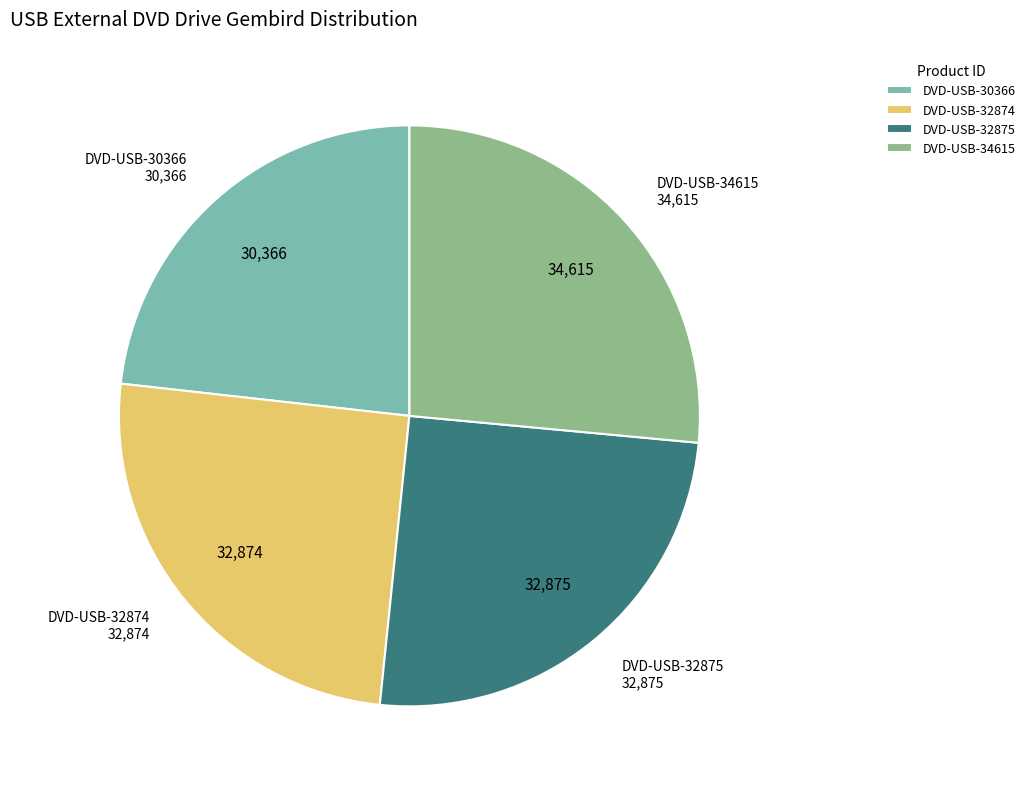

Is it true that DVD-USB-32875 is 25% of the pie?

True